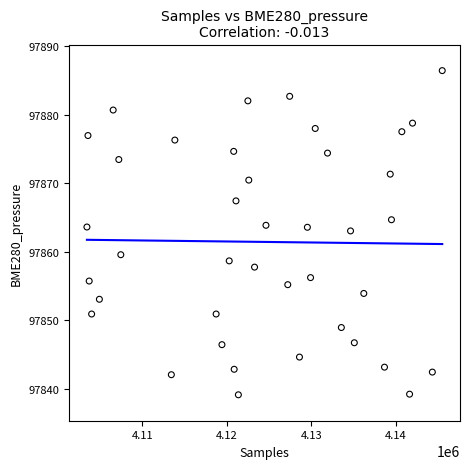

What is the range of Y values (max minus min)?

47.3